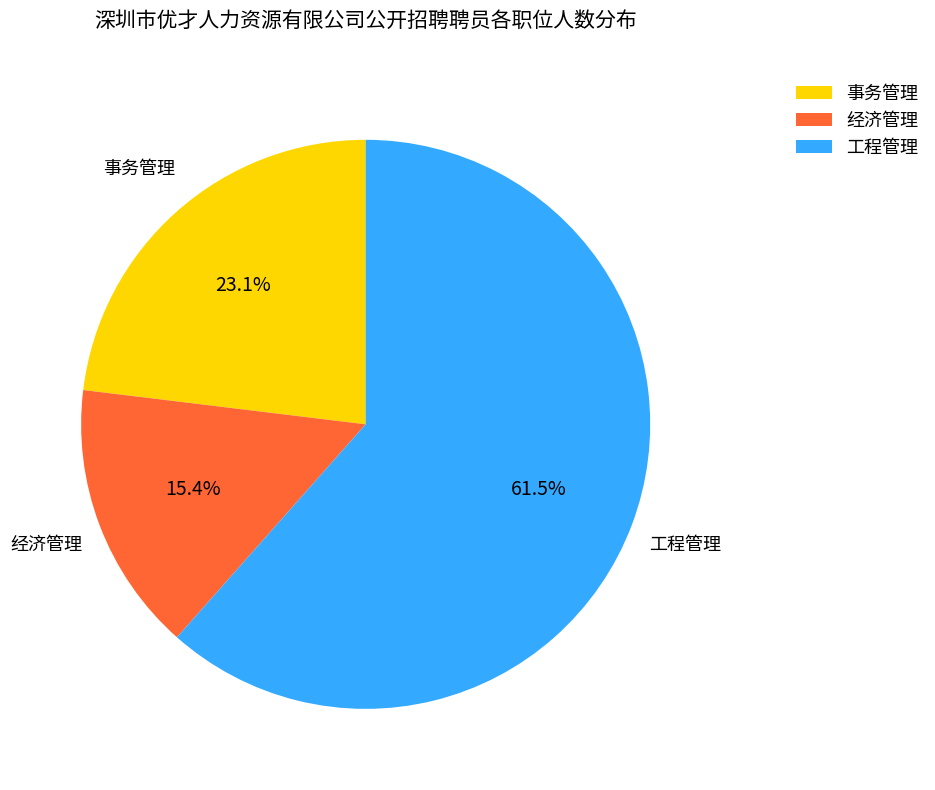

How much of the chart is everything except 经济管理?

84.6%